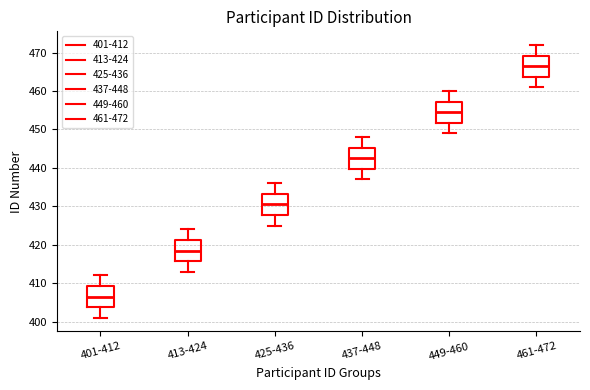

Which box's median line is the lowest?

401-412